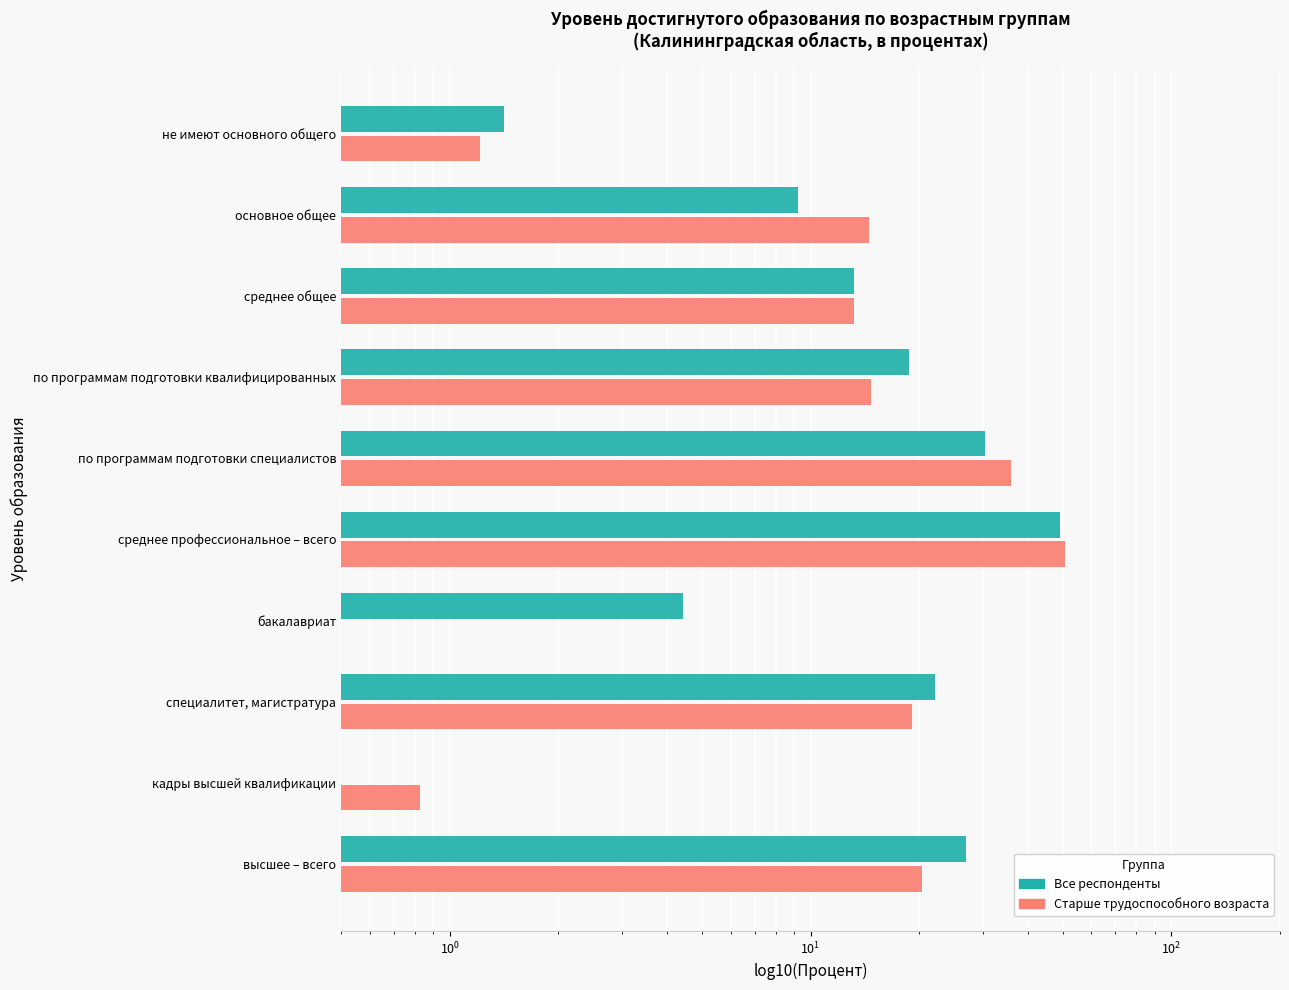

How many data points in Все респонденты are less than 18?

5